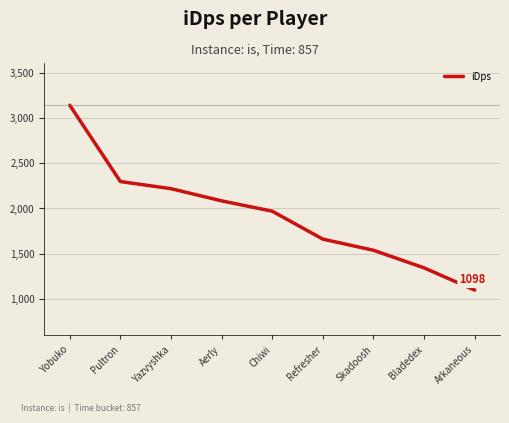

True or false: the data shows 1660.8 at Refresher.

True